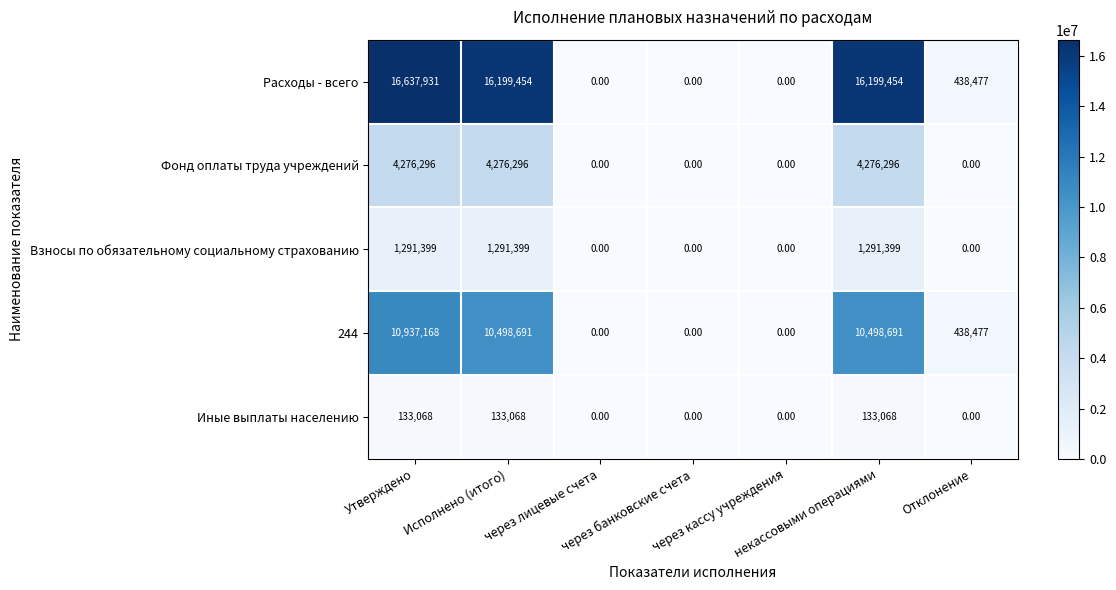

What is the average value of the Взносы по обязательному социальному страхованию series?

553457